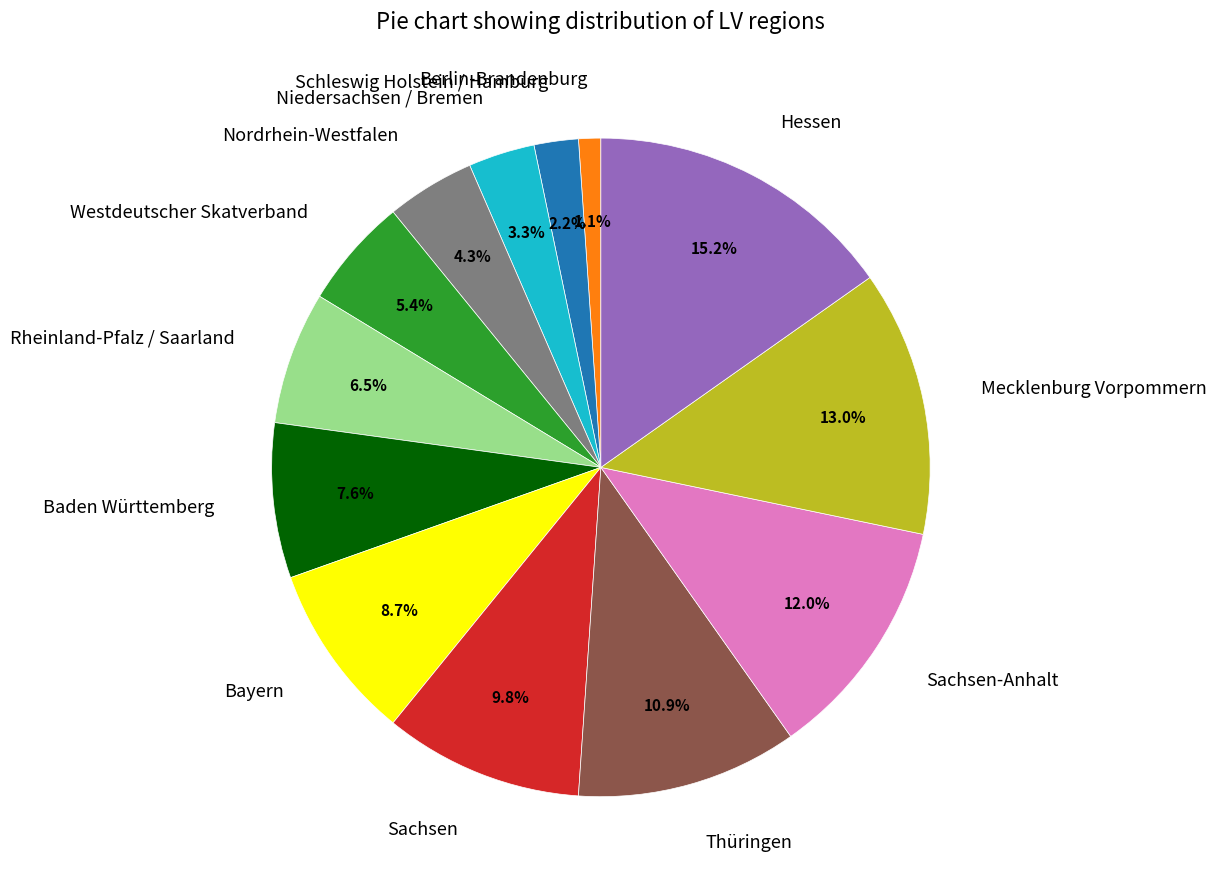

Which slice is the largest?

Hessen